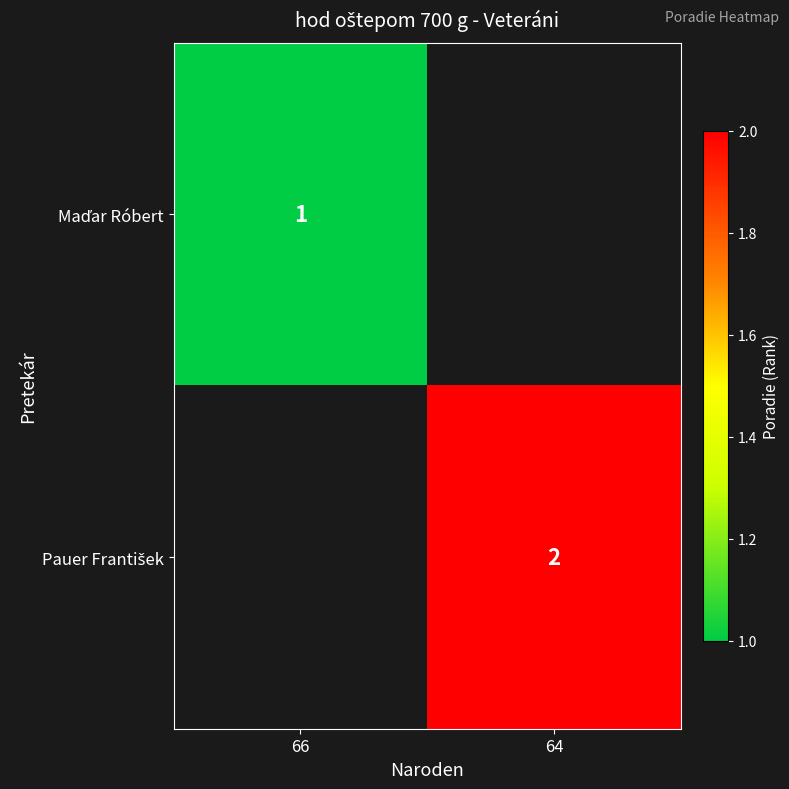

The Maďar Róbert series shows 1.7 at 66. True or false?

False